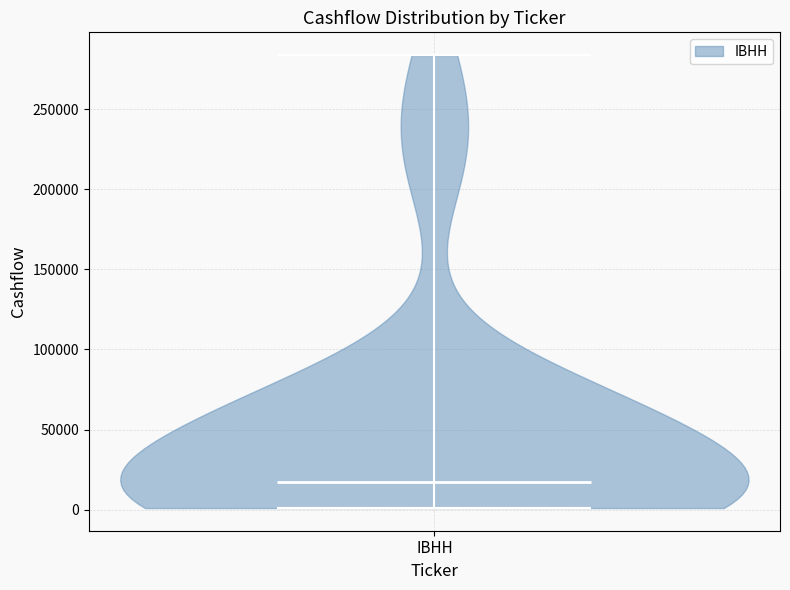

Where does the median line of the violin for IBHH sit on the y-axis? The values are not printed on the chart, so give them approximately, as read against the axis.

15000